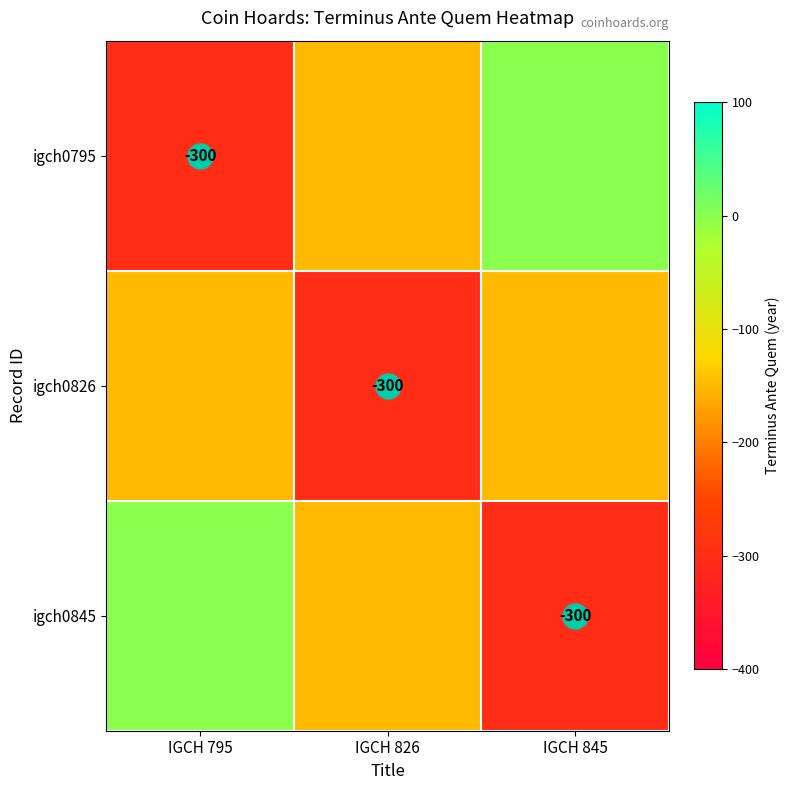

Is the value of igch0795 at IGCH 795 greater than the value of igch0845 at IGCH 795?

No